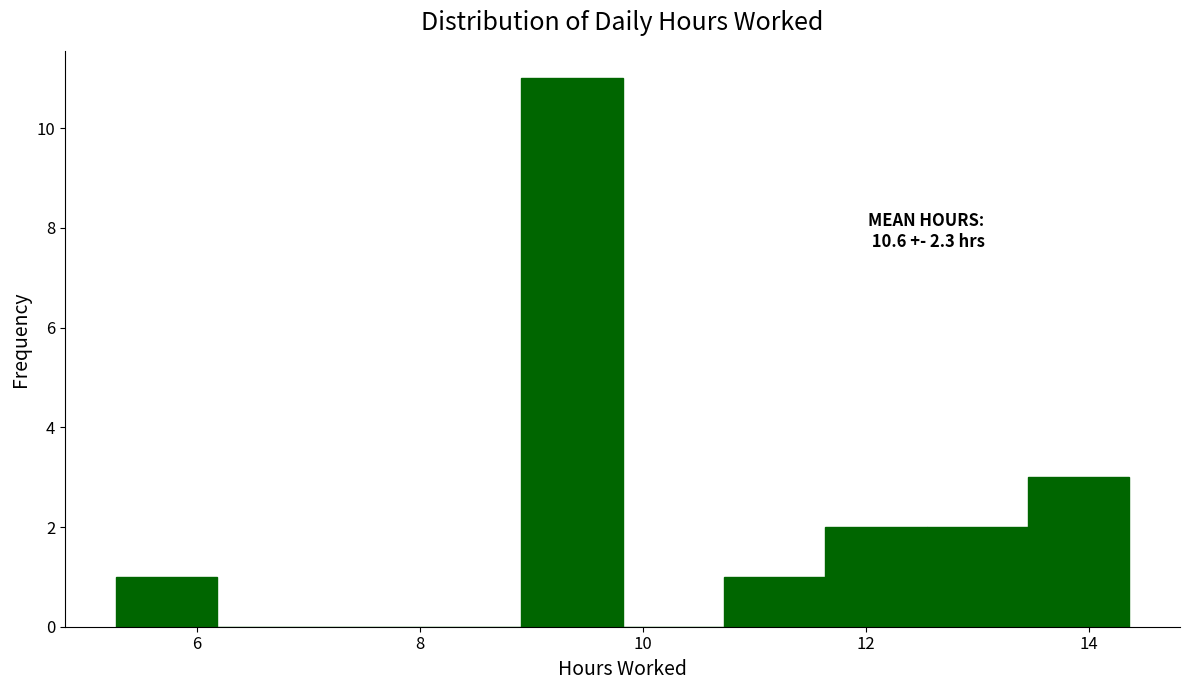

Over which range of the x-axis is the bar tallest?

9.0 to 9.8